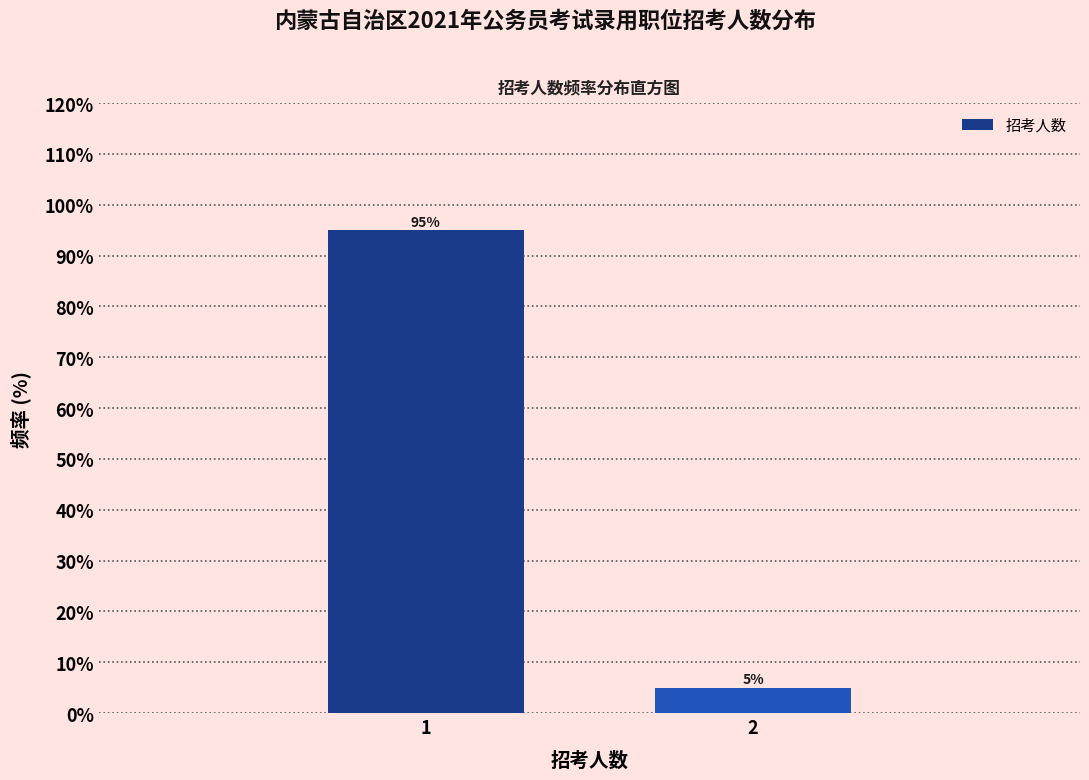

Reading left to right, extract all data points from this chart.

1=95	2=5